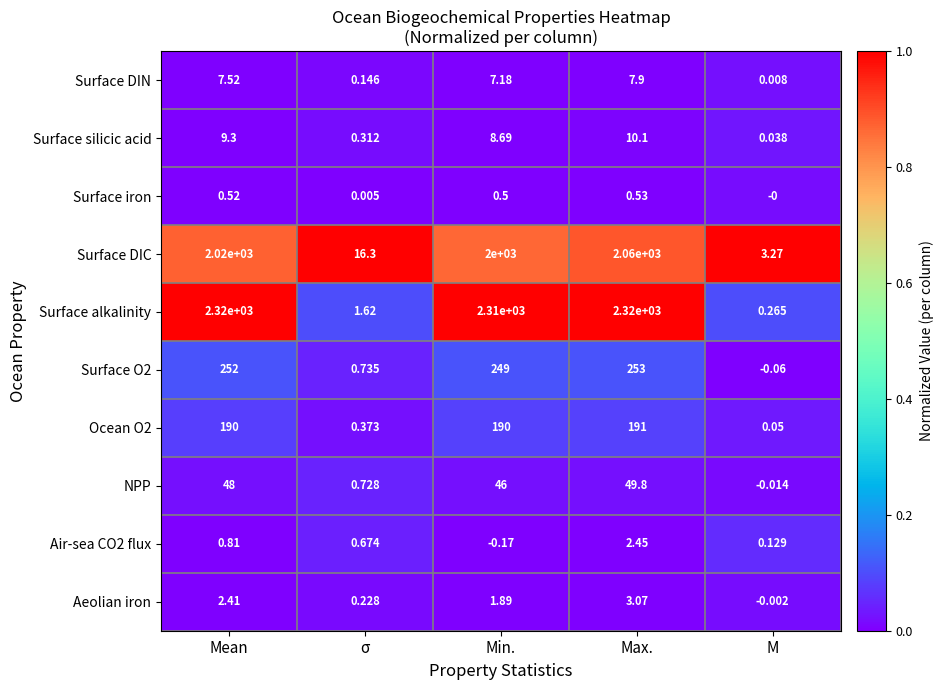

Which category has the highest value in the Surface silicic acid series?

Max.